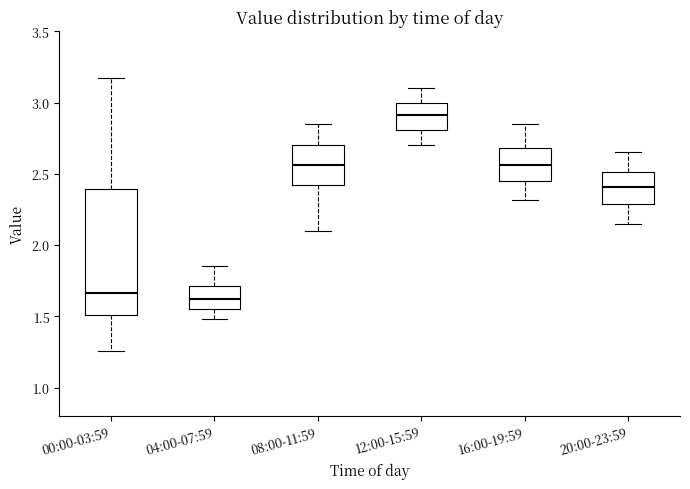

Reading left to right, read every box against the y-axis: the position of its median line, the range the box covers, and the ends of its whiskers. The values are not printed on the chart, so give them approximately, as read against the axis.

00:00-03:59: median 1.65, box 1.50 to 2.40, whiskers 1.25 to 3.15
04:00-07:59: median 1.65, box 1.55 to 1.70, whiskers 1.50 to 1.85
08:00-11:59: median 2.55, box 2.40 to 2.70, whiskers 2.10 to 2.85
12:00-15:59: median 2.90, box 2.80 to 3.00, whiskers 2.70 to 3.10
16:00-19:59: median 2.55, box 2.45 to 2.70, whiskers 2.30 to 2.85
20:00-23:59: median 2.40, box 2.30 to 2.50, whiskers 2.15 to 2.65